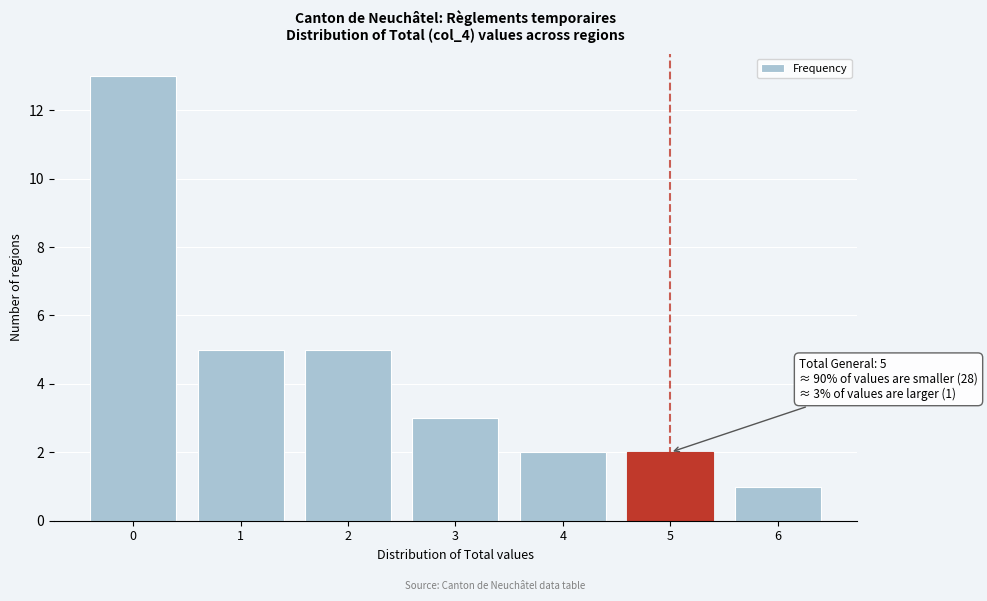

Reading left to right, extract all data points from this chart.

13	5	5	3	2	2	1